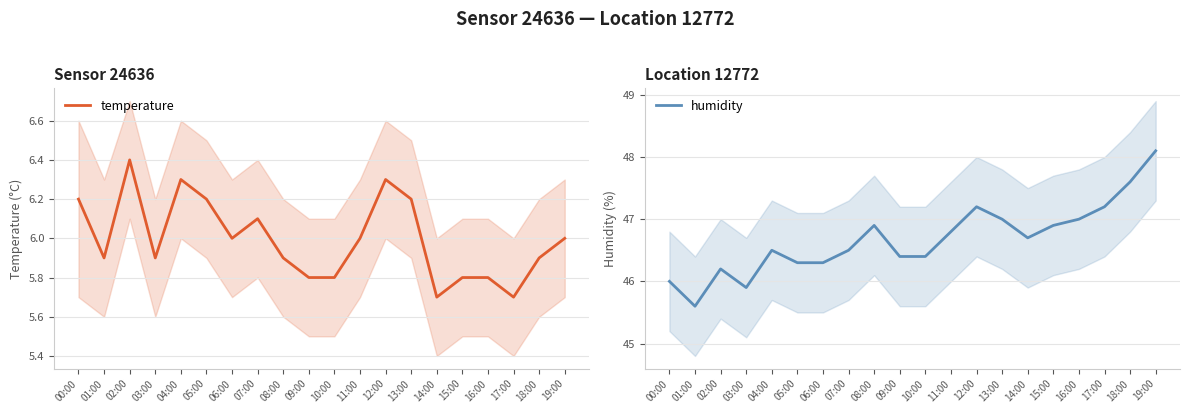

How many data points does each series have?

20